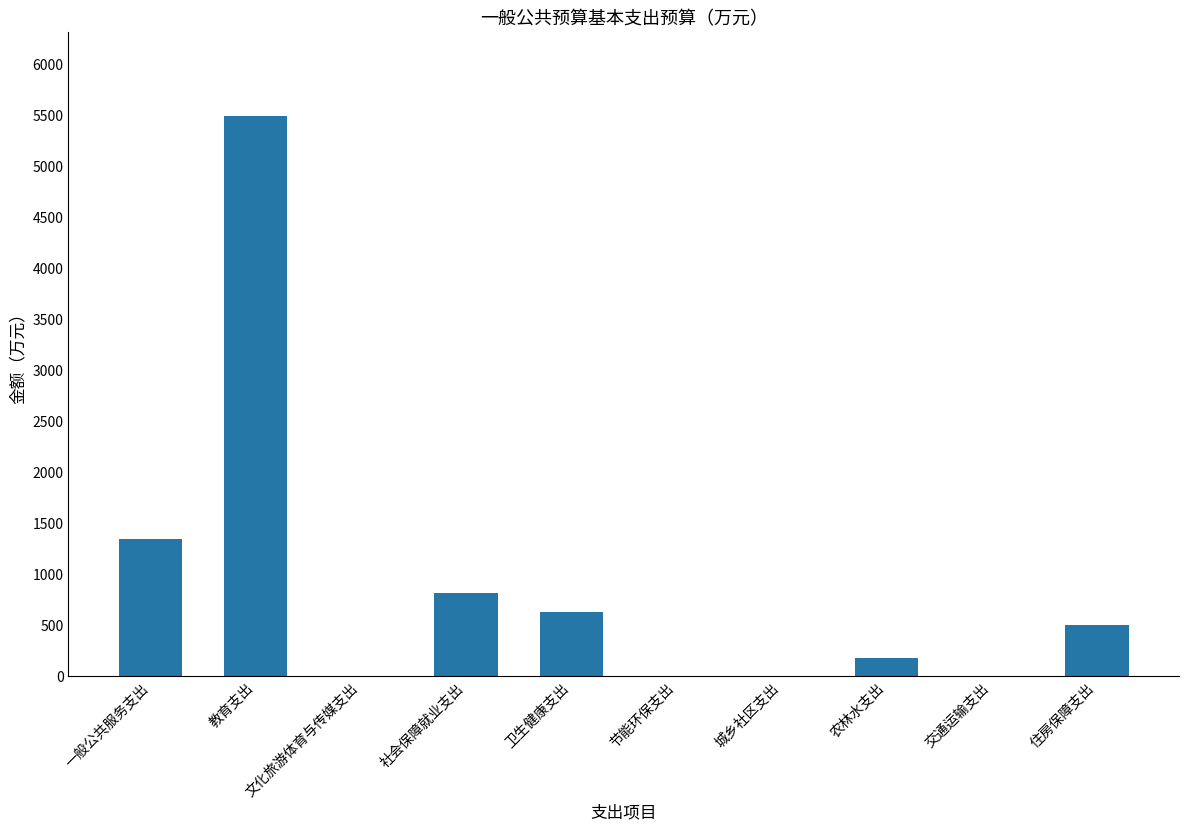

How many distinct data groups are displayed?

1